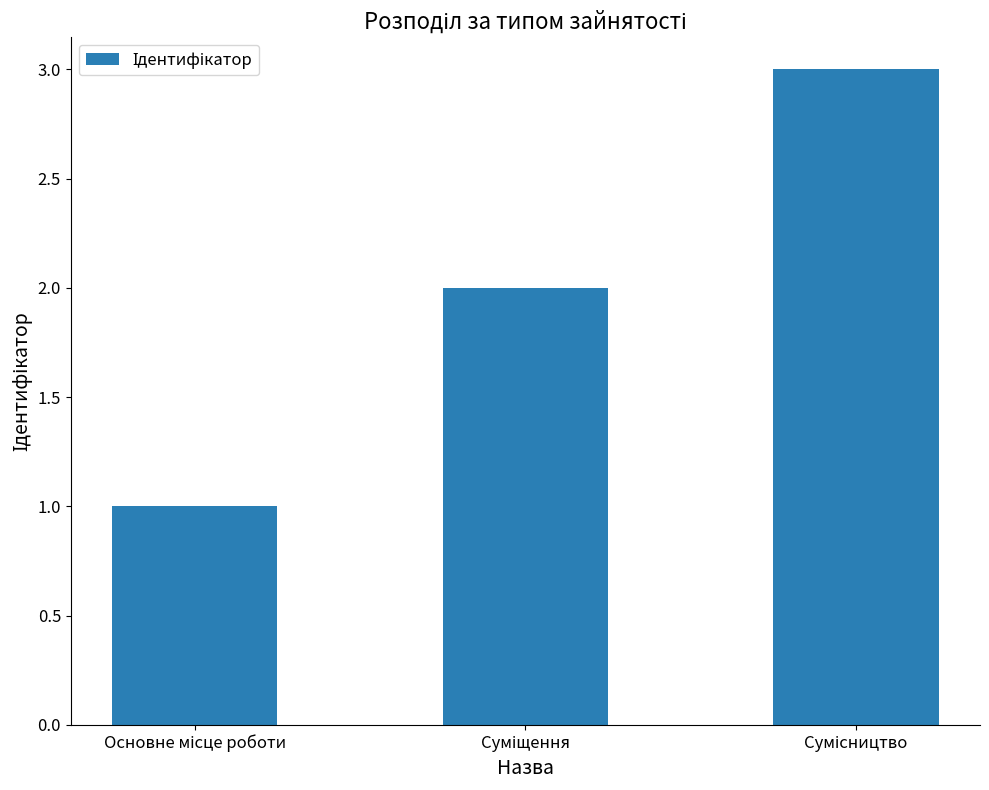

What is the maximum value shown in the chart?

3